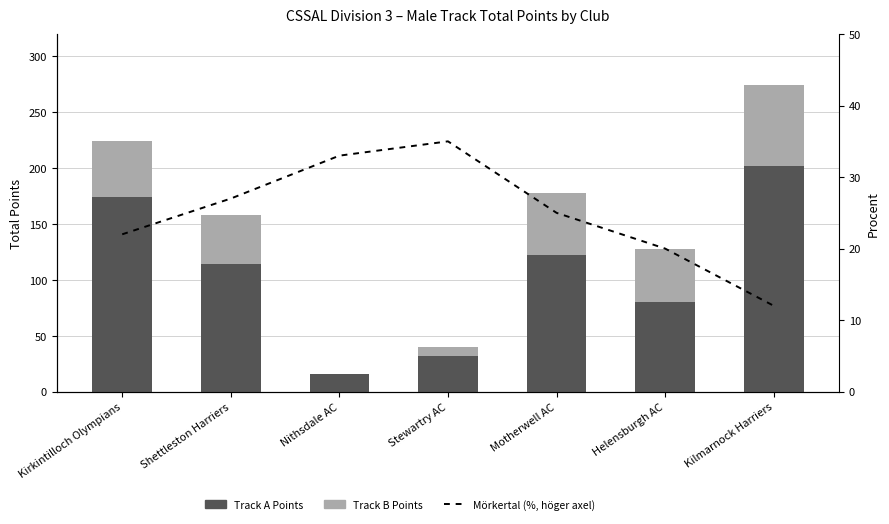

At which category is the sum across all series the highest?

Kilmarnock Harriers